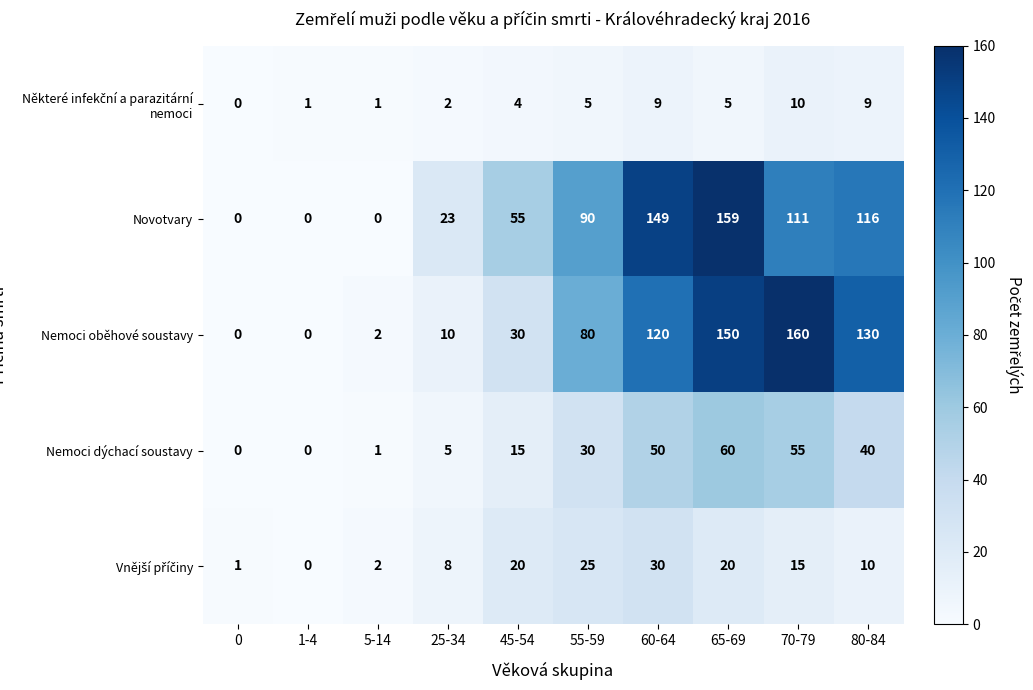

At how many categories does at least one series exceed 51?

6